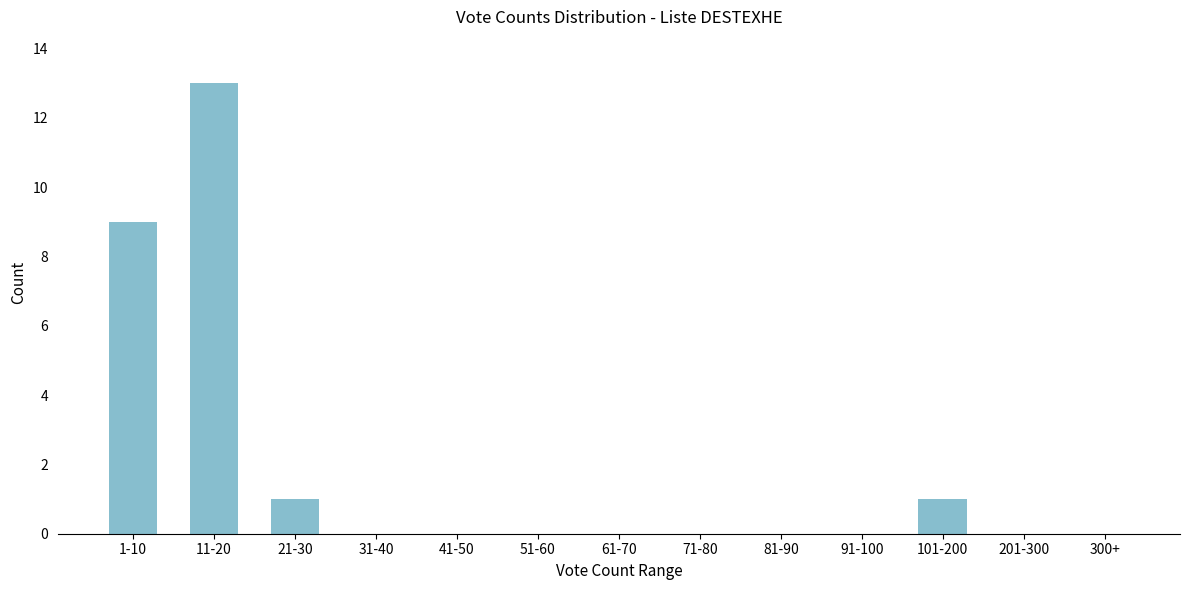

Reading right to left, list all the values displayed in this chart.

300+=0	201-300=0	101-200=1	91-100=0	81-90=0	71-80=0	61-70=0	51-60=0	41-50=0	31-40=0	21-30=1	11-20=13	1-10=9